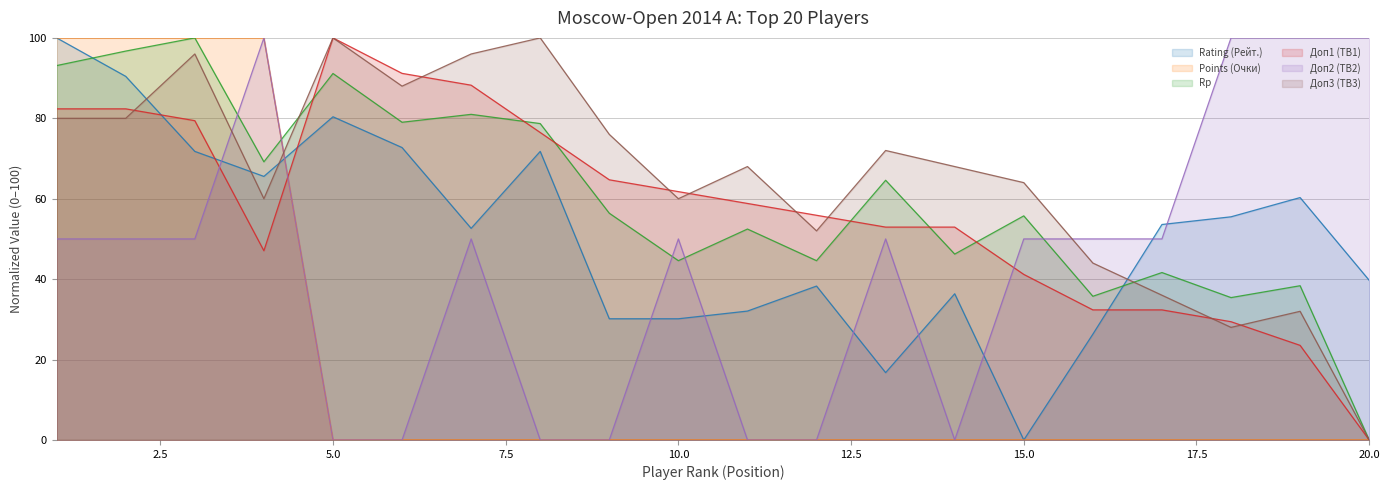

Reading left to right, what are all the values shown in this chart?

Rating (Рейт.): 1=100.0	2=90.4	3=71.8	4=65.6	5=80.4	6=72.7	7=52.6	8=71.8	9=30.1	10=30.1	11=32.1	12=38.3	13=16.7	14=36.4	15=0.0	16=26.3	17=53.6	18=55.5	19=60.3	20=39.7
Points (Очки): 1=100.0	2=100.0	3=100.0	4=100.0	5=0.0	6=0.0	7=0.0	8=0.0	9=0.0	10=0.0	11=0.0	12=0.0	13=0.0	14=0.0	15=0.0	16=0.0	17=0.0	18=0.0	19=0.0	20=0.0
Rp: 1=93.1	2=96.7	3=100.0	4=69.2	5=91.1	6=79.0	7=81.0	8=78.7	9=56.4	10=44.6	11=52.5	12=44.6	13=64.6	14=46.2	15=55.7	16=35.7	17=41.6	18=35.4	19=38.4	20=0.0
Доп1 (TB1): 1=82.4	2=82.4	3=79.4	4=47.1	5=100.0	6=91.2	7=88.2	8=76.5	9=64.7	10=61.8	11=58.8	12=55.9	13=52.9	14=52.9	15=41.2	16=32.4	17=32.4	18=29.4	19=23.5	20=0.0
Доп2 (TB2): 1=50.0	2=50.0	3=50.0	4=100.0	5=0.0	6=0.0	7=50.0	8=0.0	9=0.0	10=50.0	11=0.0	12=0.0	13=50.0	14=0.0	15=50.0	16=50.0	17=50.0	18=100.0	19=100.0	20=100.0
Доп3 (TB3): 1=80.0	2=80.0	3=96.0	4=60.0	5=100.0	6=88.0	7=96.0	8=100.0	9=76.0	10=60.0	11=68.0	12=52.0	13=72.0	14=68.0	15=64.0	16=44.0	17=36.0	18=28.0	19=32.0	20=0.0